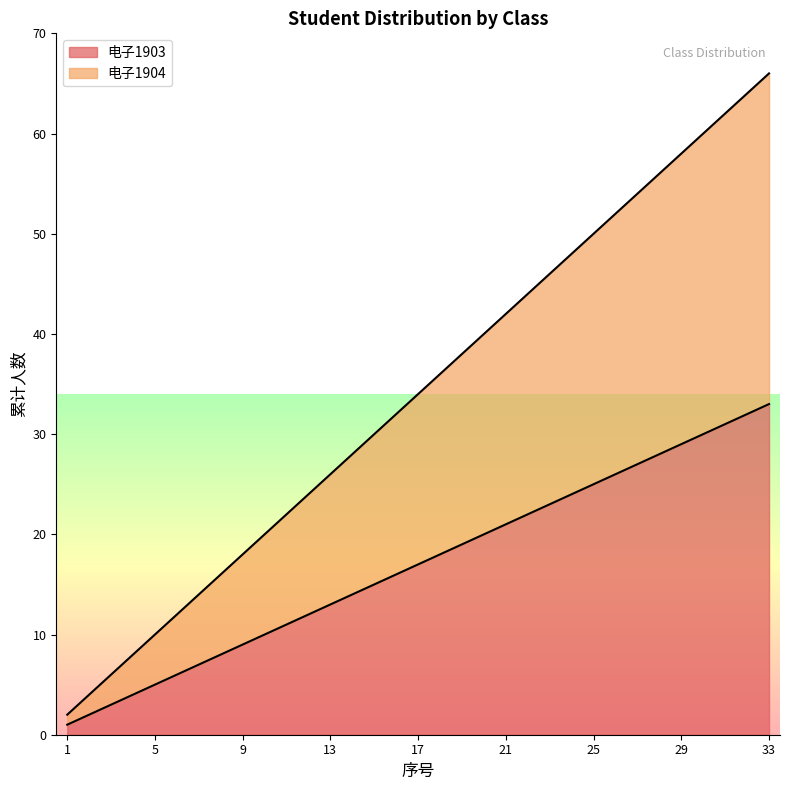

Where is 电子1903 nearest to the value 17?

17